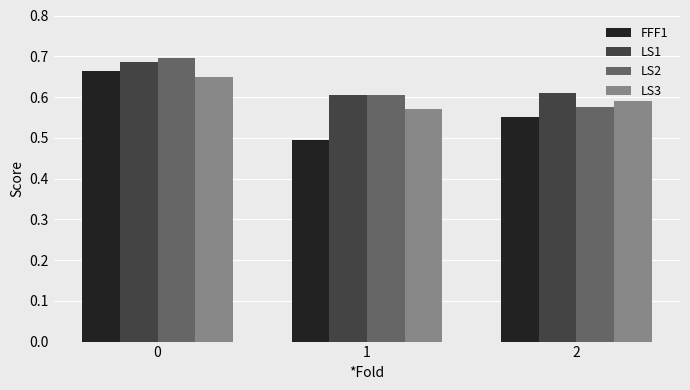

Which series has the largest range (max minus min)?

FFF1